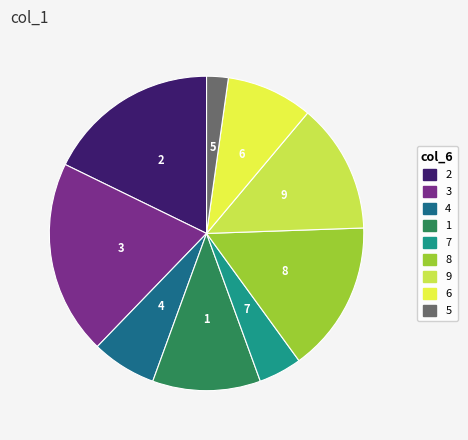

Between 4 and 2, which is larger?

2